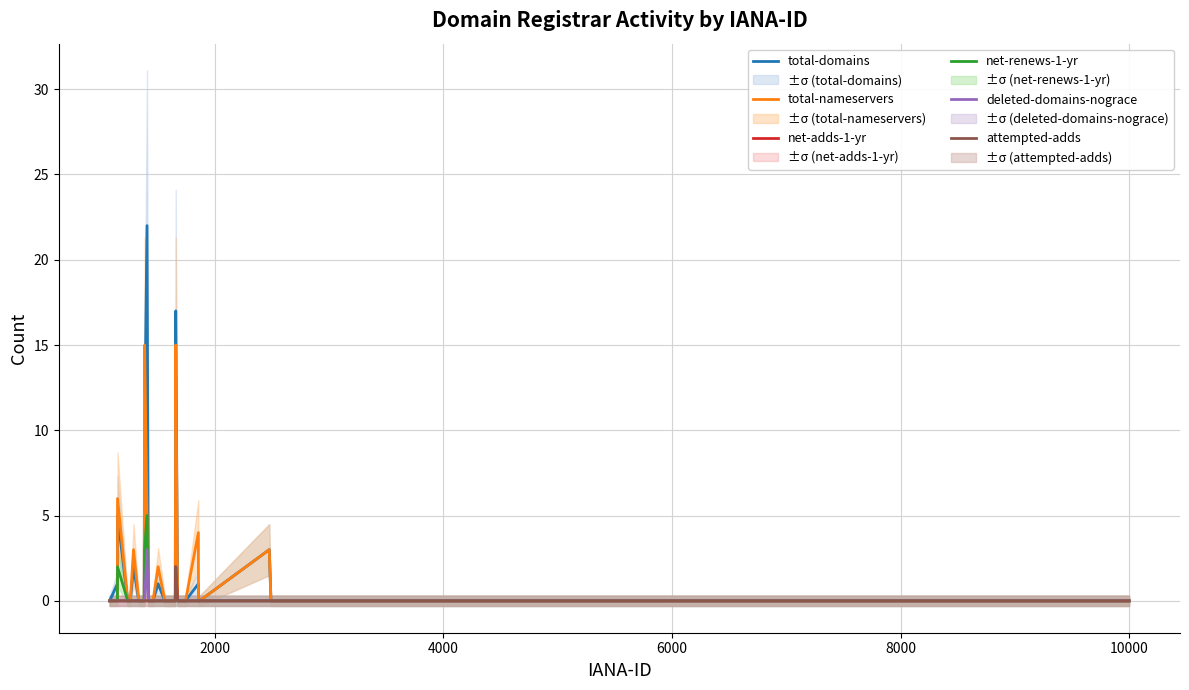

True or false: net-renews-1-yr and attempted-adds intersect in this chart.

False